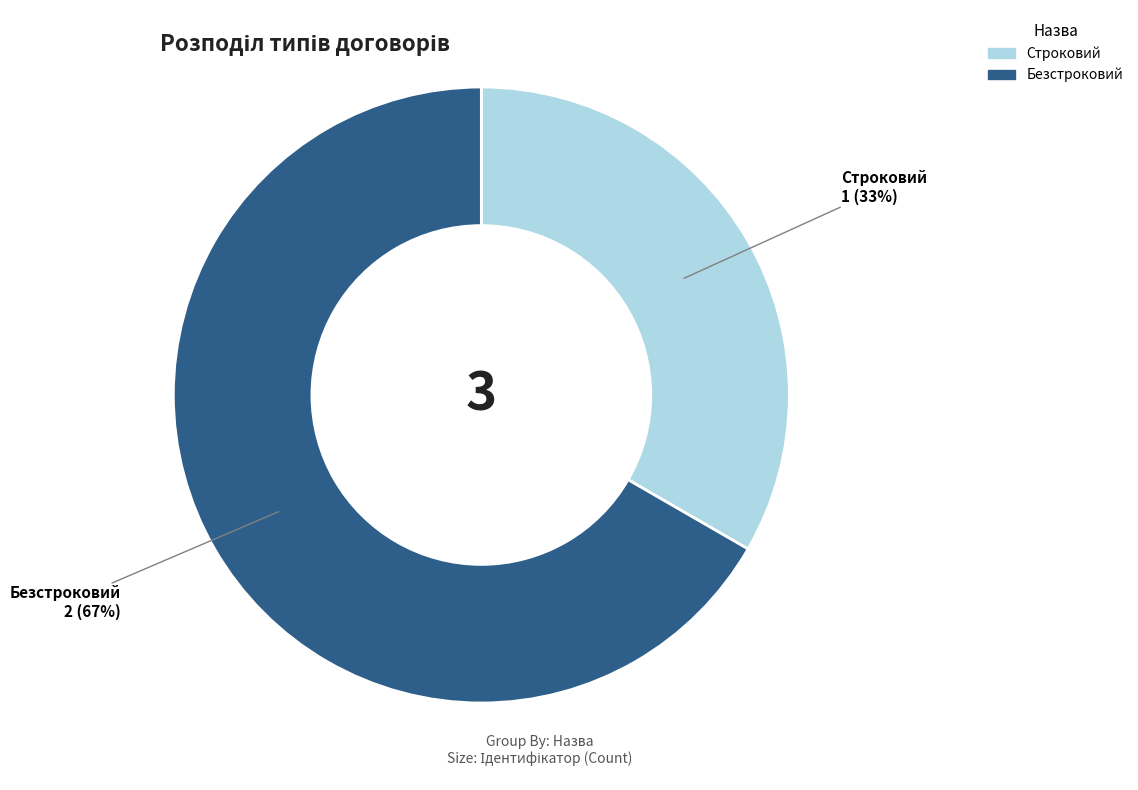

True or false: Безстроковий accounts for 67% of the total.

True